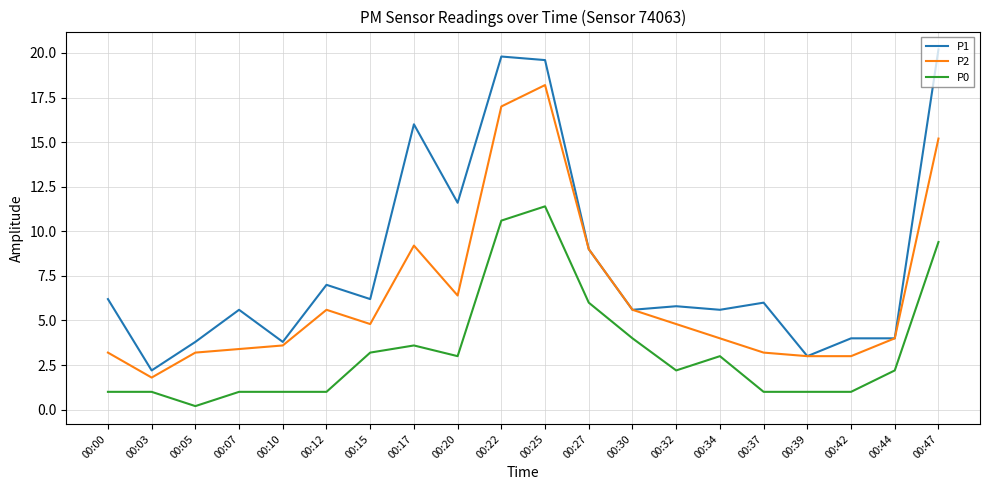

Reading left to right, transcribe all the data shown in this chart.

P1: 6.2	2.2	3.8	5.6	3.8	7.0	6.2	16.0	11.6	19.8	19.6	9.0	5.6	5.8	5.6	6.0	3.0	4.0	4.0	20.2
P2: 3.2	1.8	3.2	3.4	3.6	5.6	4.8	9.2	6.4	17.0	18.2	9.0	5.6	4.8	4.0	3.2	3.0	3.0	4.0	15.2
P0: 1.0	1.0	0.2	1.0	1.0	1.0	3.2	3.6	3.0	10.6	11.4	6.0	4.0	2.2	3.0	1.0	1.0	1.0	2.2	9.4